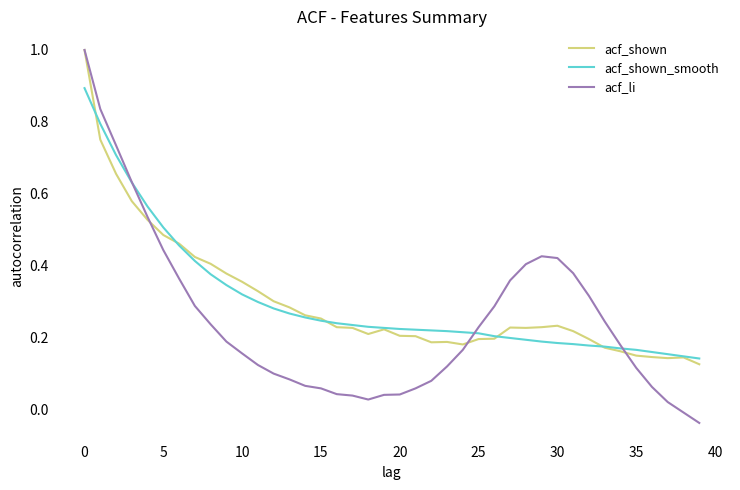

What is the highest value of the acf_shown_smooth series?

0.9